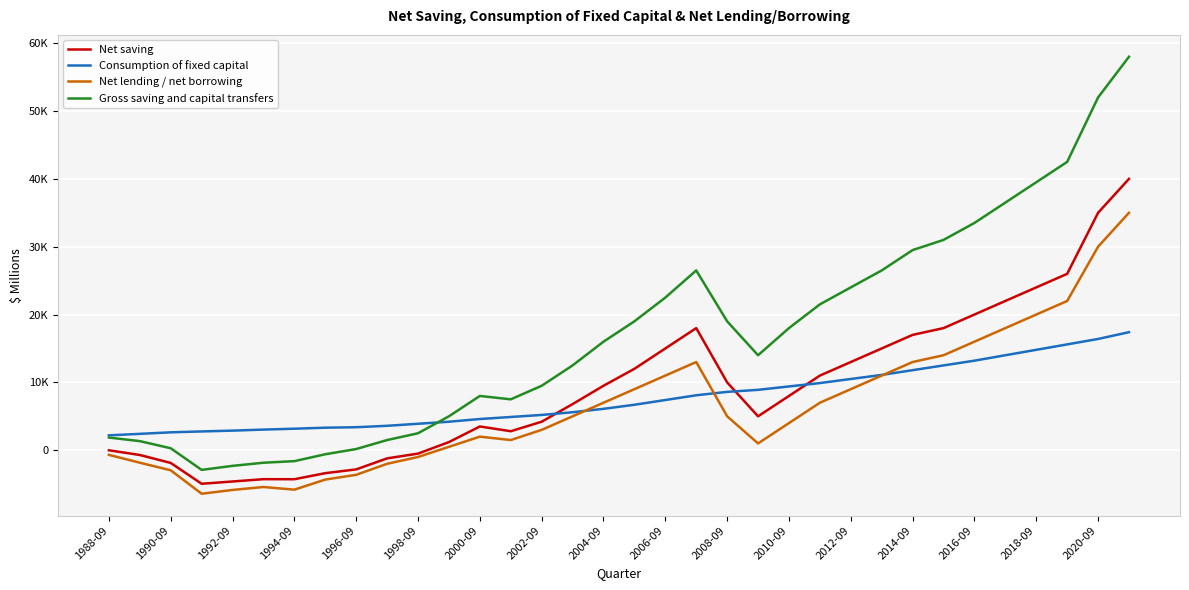

What are all the series names shown in the legend?

Net saving, Consumption of fixed capital, Net lending / net borrowing, Gross saving and capital transfers